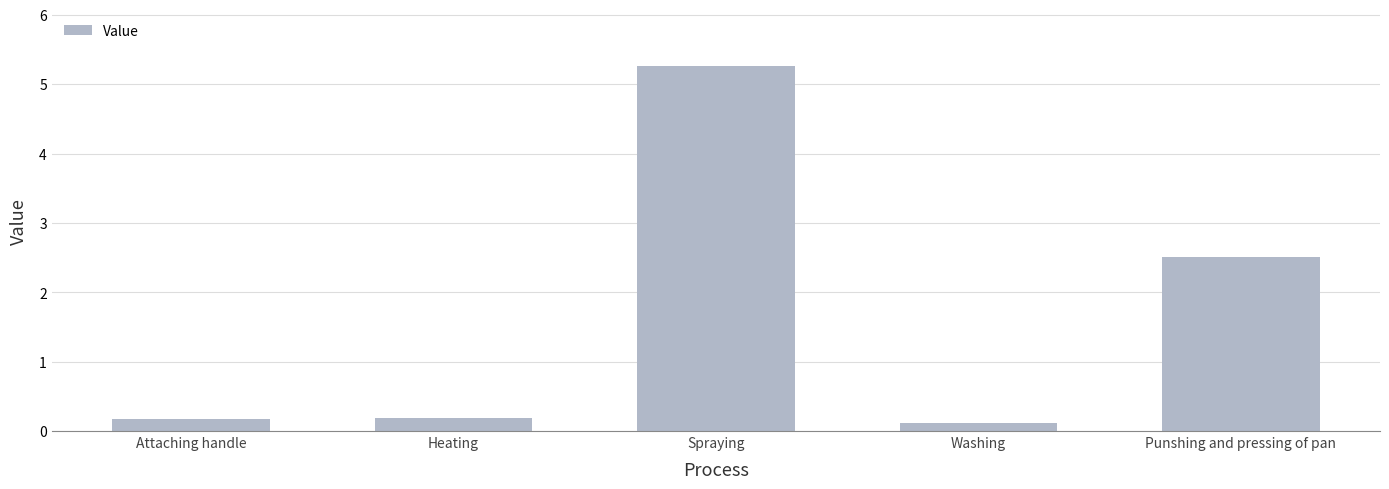

Read the value at Attaching handle.

0.2